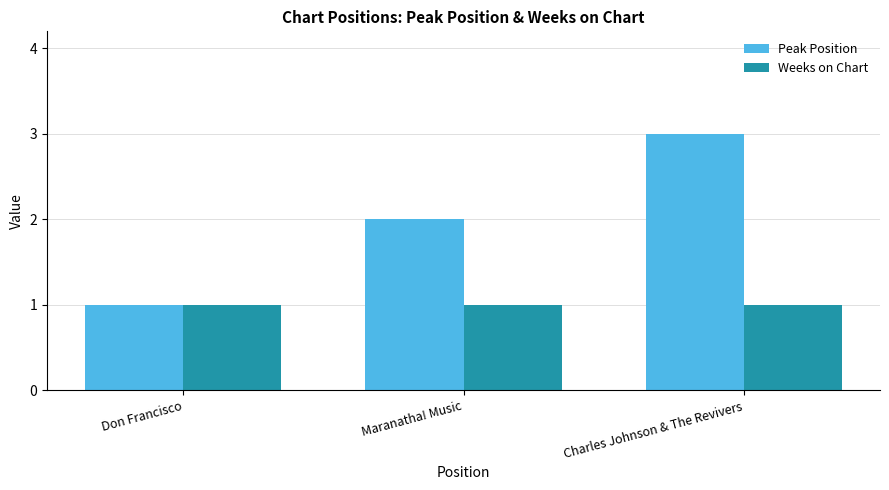

At which category is the sum across all series the highest?

Charles Johnson & The Revivers